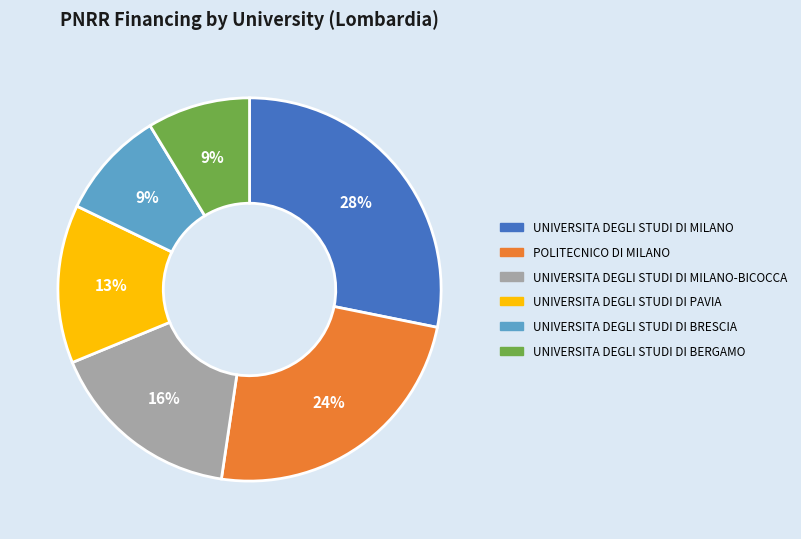

Does UNIVERSITA DEGLI STUDI DI BERGAMO account for over 50% of the chart?

No